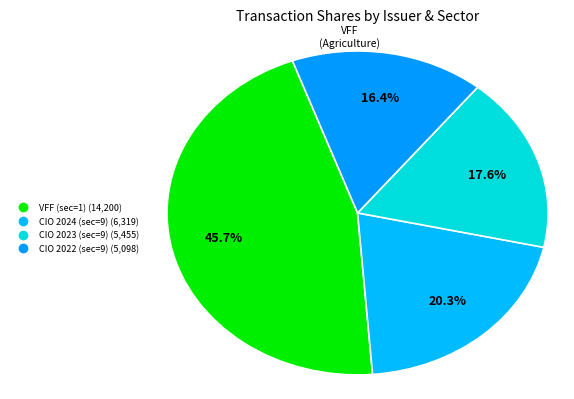

How many segments does this pie chart have?

4